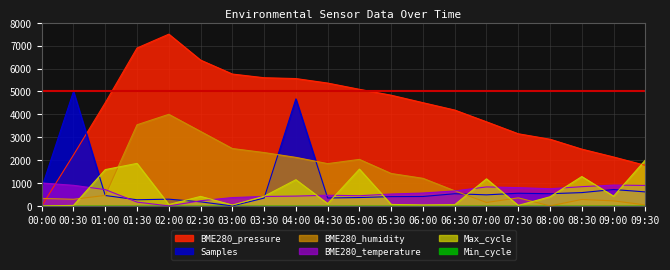

What is the difference between the maximum and minimum values in the Max_cycle series?

2000.0